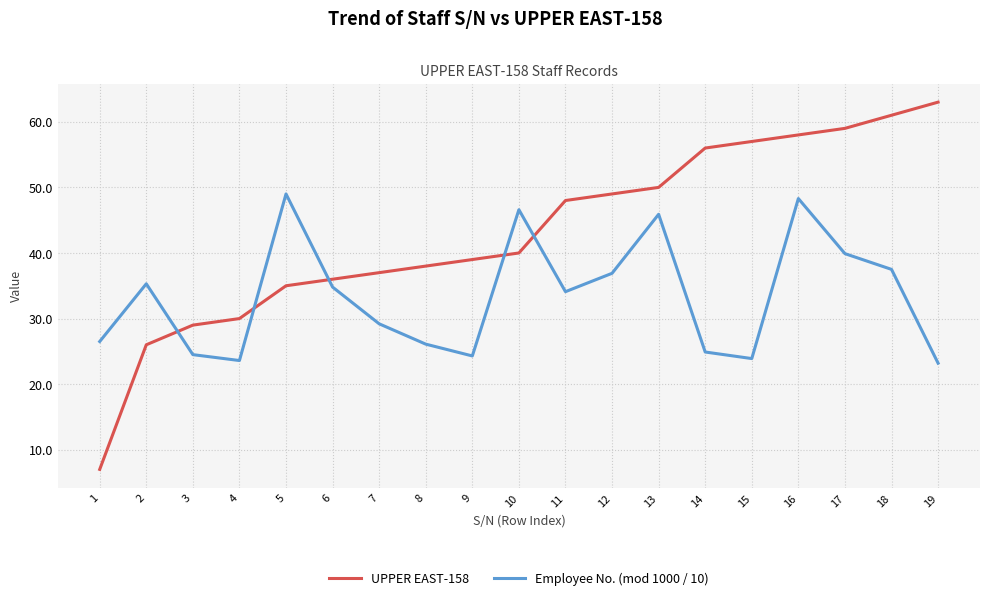

What is the approximate value of UPPER EAST-158 at 3?

29.0